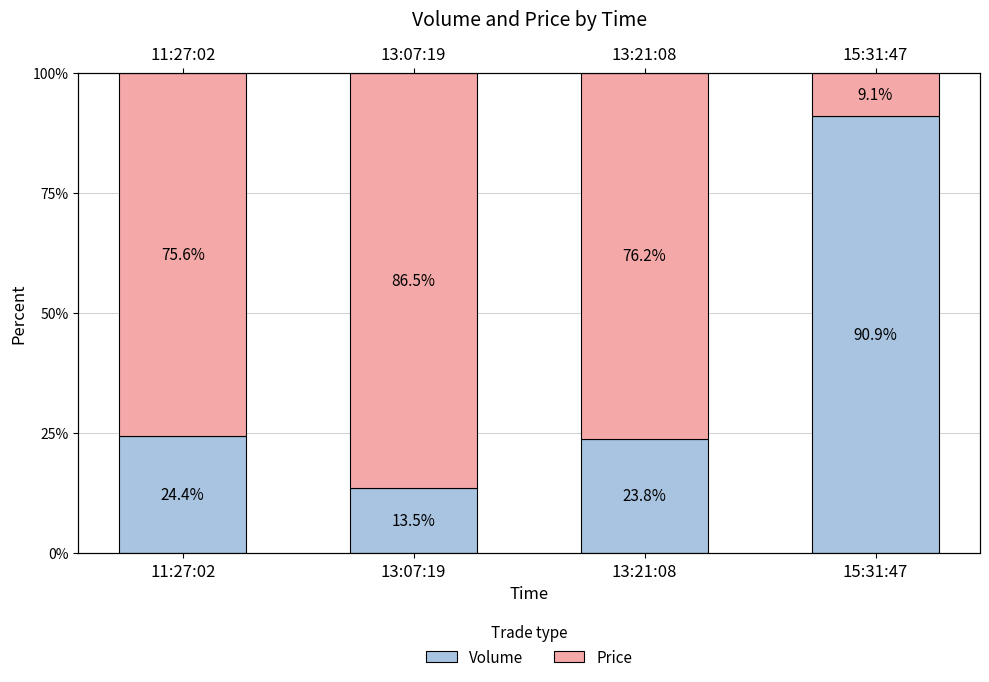

Where is Volume nearest to the value 52?

11:27:02